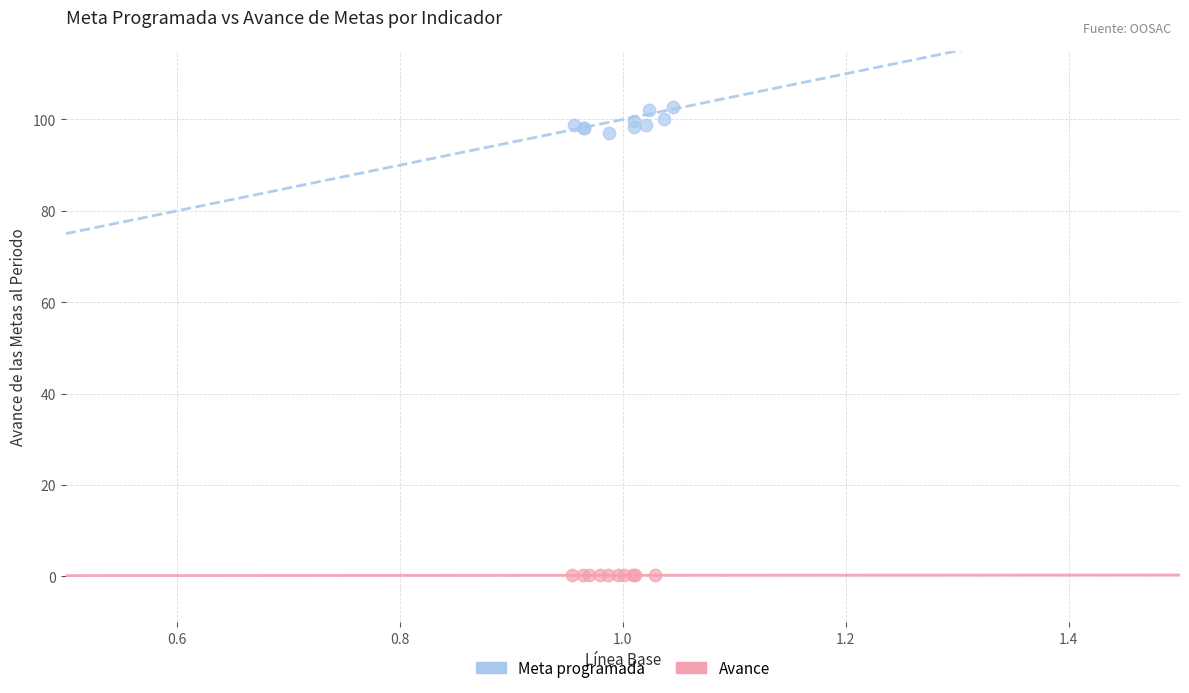

Which series reaches the maximum Y coordinate?

Meta programada